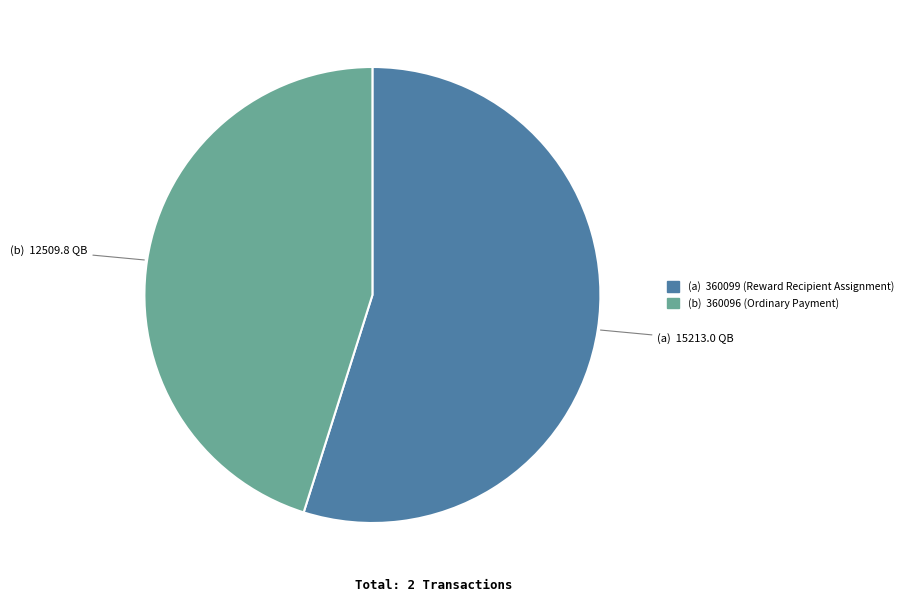

Does any single category account for the majority?

Yes